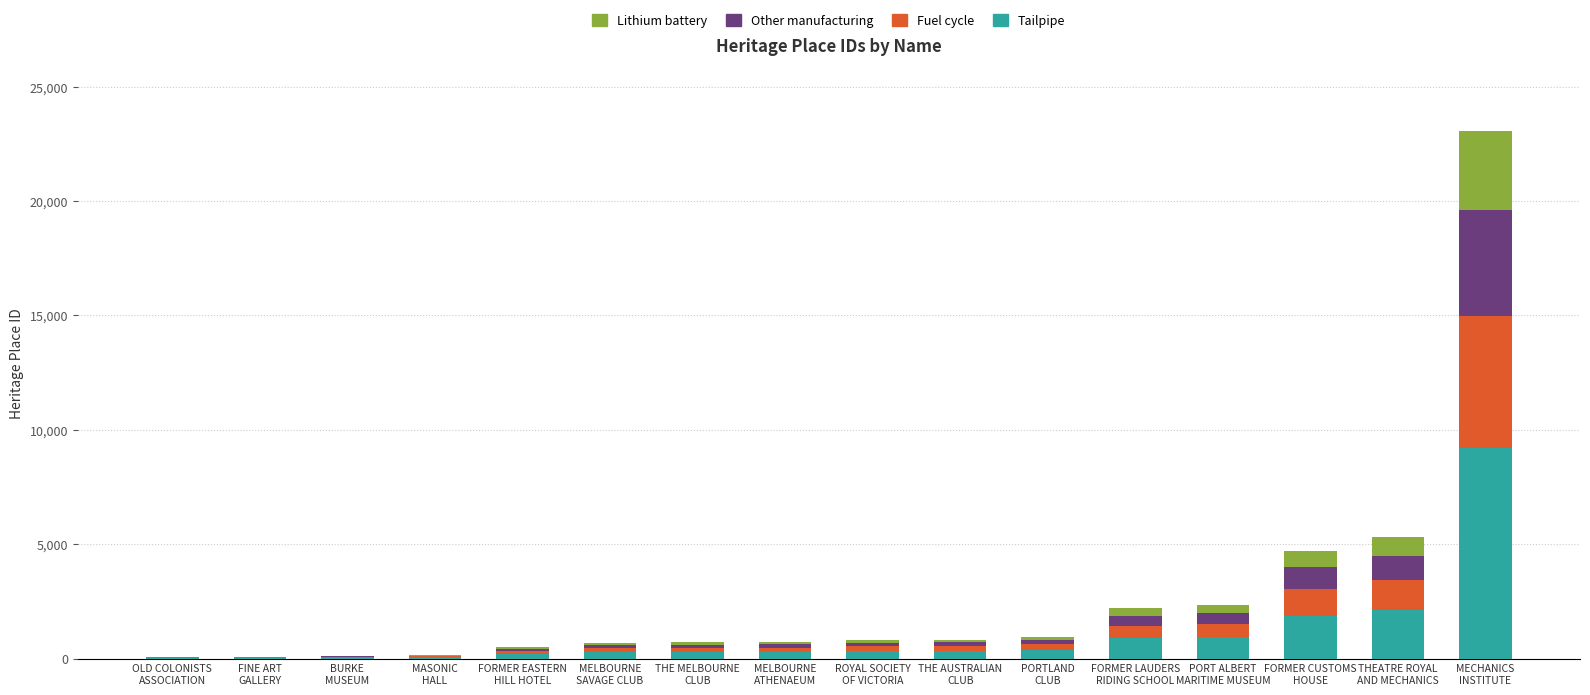

What is the highest value of the Tailpipe series?

9221